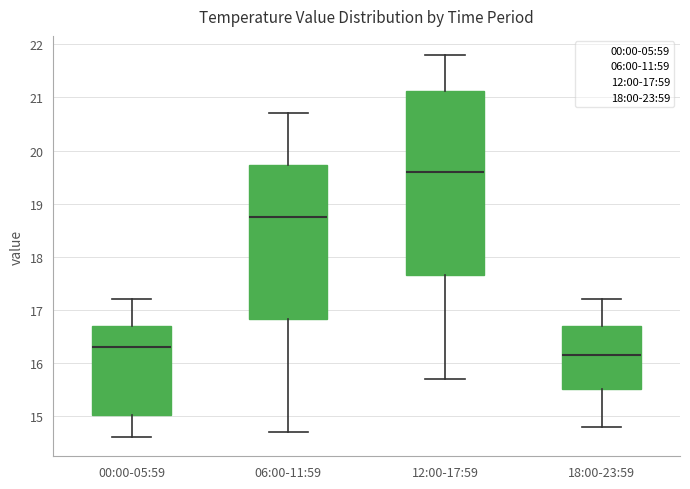

Comparing the boxes themselves (not the whiskers), which one is the tallest?

12:00-17:59